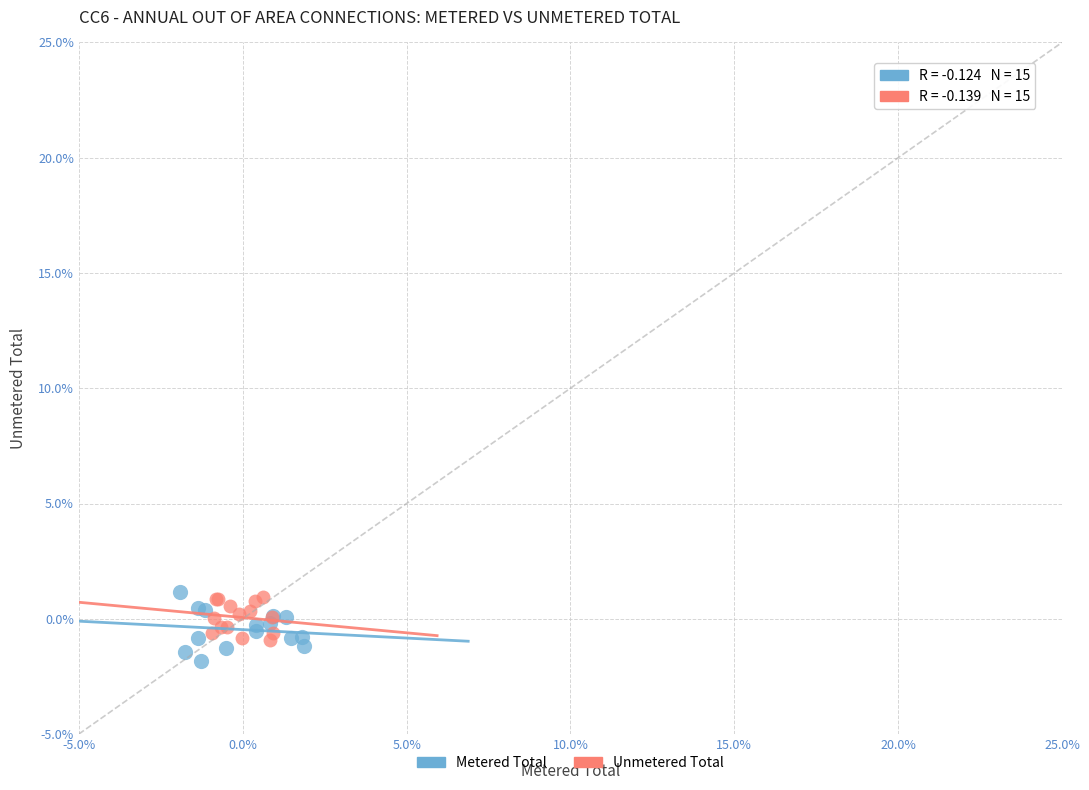

Which series has the widest spread of Y values?

Metered Total